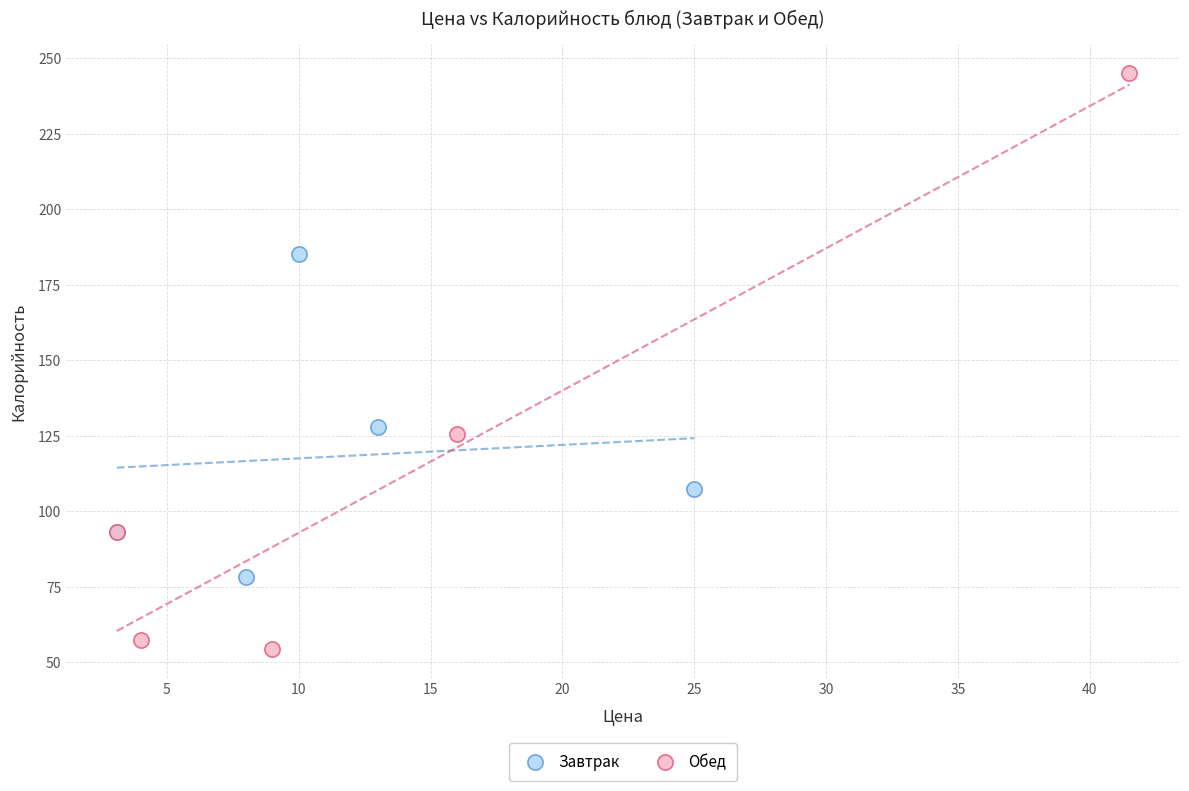

What are all the series names shown in the legend?

Завтрак, Обед